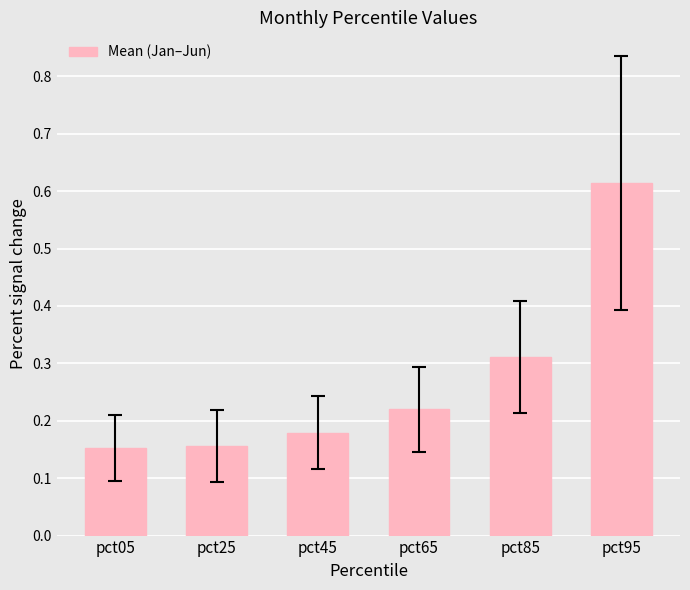

The value at pct05 is 0.1. True or false?

False